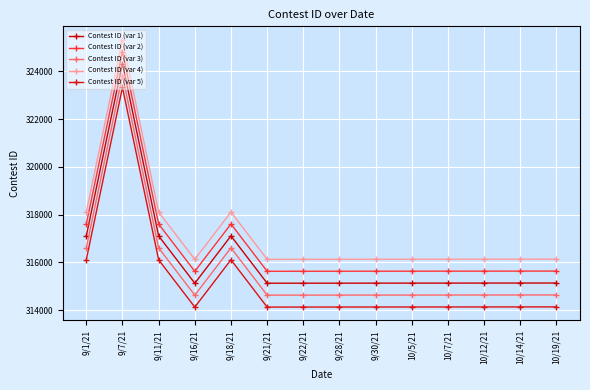

Reading left to right, what are all the values shown in this chart?

Contest ID (var 1): 9/1/21=317108	9/7/21=324328	9/11/21=317106	9/16/21=315124	9/18/21=317107	9/21/21=315125	9/22/21=315126	9/28/21=315127	9/30/21=315128	10/5/21=315129	10/7/21=315130	10/12/21=315131	10/14/21=315132	10/19/21=315133
Contest ID (var 2): 9/1/21=317608	9/7/21=324828	9/11/21=317606	9/16/21=315624	9/18/21=317607	9/21/21=315625	9/22/21=315626	9/28/21=315627	9/30/21=315628	10/5/21=315629	10/7/21=315630	10/12/21=315631	10/14/21=315632	10/19/21=315633
Contest ID (var 3): 9/1/21=316608	9/7/21=323828	9/11/21=316606	9/16/21=314624	9/18/21=316607	9/21/21=314625	9/22/21=314626	9/28/21=314627	9/30/21=314628	10/5/21=314629	10/7/21=314630	10/12/21=314631	10/14/21=314632	10/19/21=314633
Contest ID (var 4): 9/1/21=318108	9/7/21=325328	9/11/21=318106	9/16/21=316124	9/18/21=318107	9/21/21=316125	9/22/21=316126	9/28/21=316127	9/30/21=316128	10/5/21=316129	10/7/21=316130	10/12/21=316131	10/14/21=316132	10/19/21=316133
Contest ID (var 5): 9/1/21=316108	9/7/21=323328	9/11/21=316106	9/16/21=314124	9/18/21=316107	9/21/21=314125	9/22/21=314126	9/28/21=314127	9/30/21=314128	10/5/21=314129	10/7/21=314130	10/12/21=314131	10/14/21=314132	10/19/21=314133